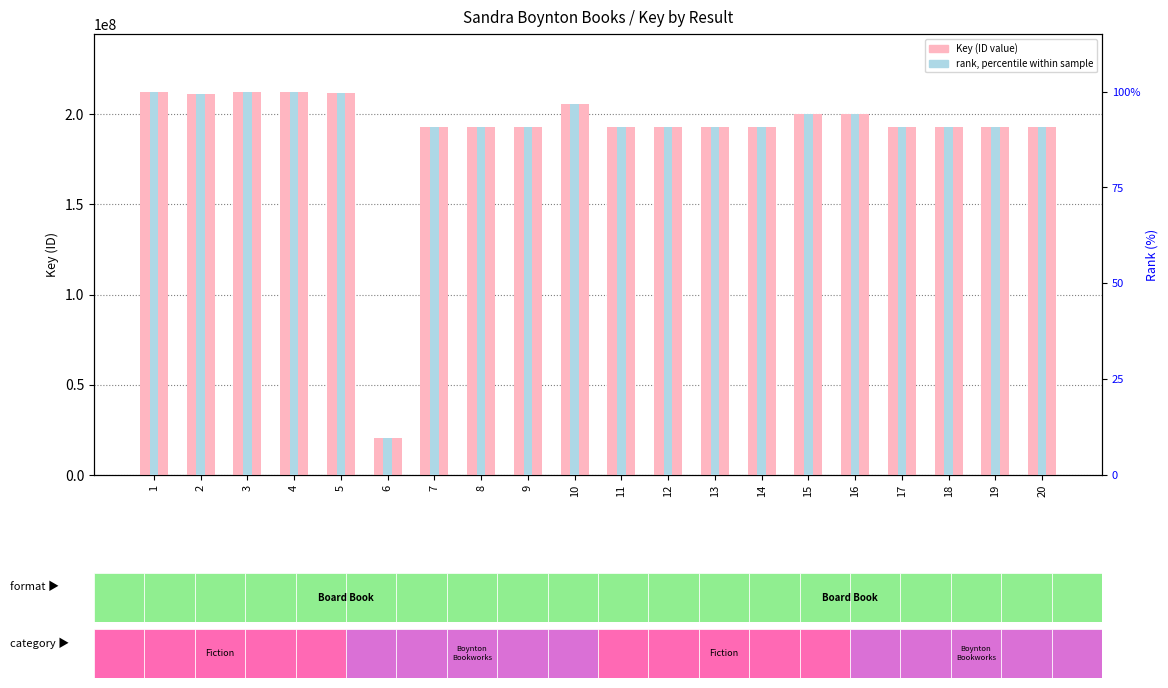

At which label does Key reach its peak?

4